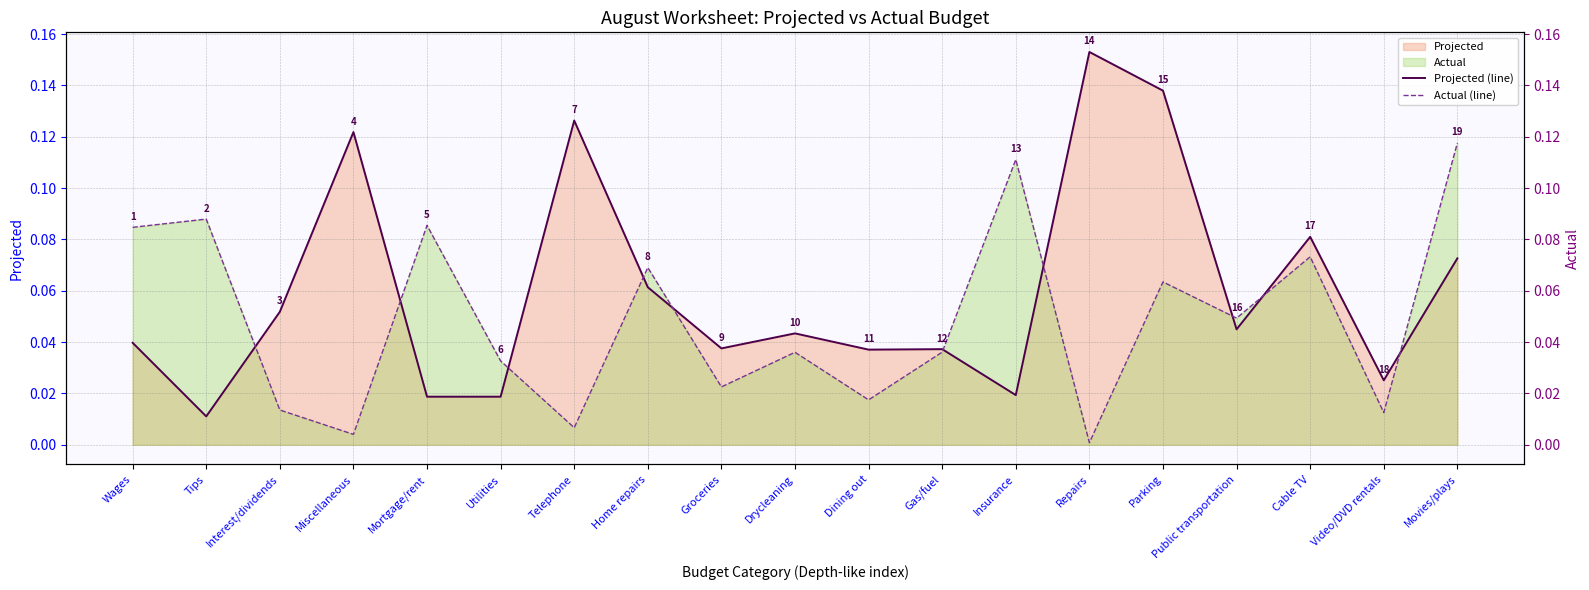

What position from the left is Mortgage/rent?

5